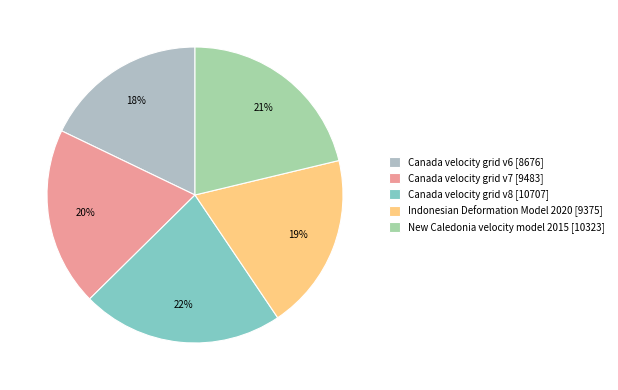

To the nearest percent, what is the difference between the largest and smallest slice percentages?

4%